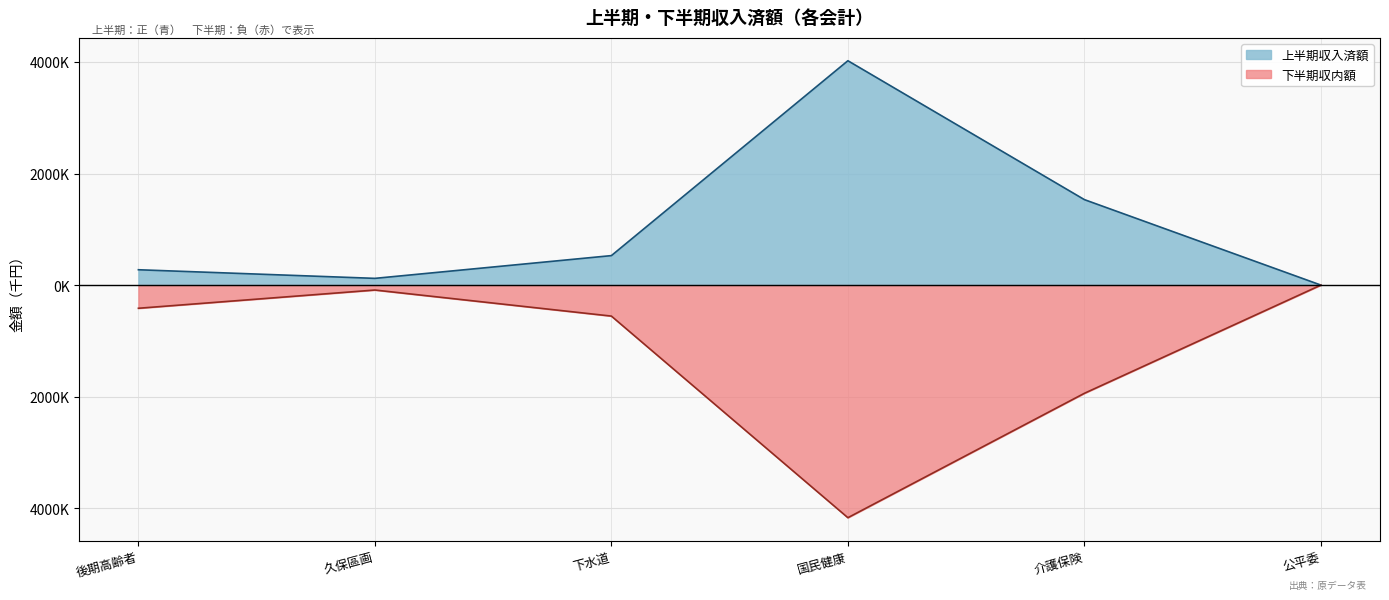

At which category is the sum across all series the highest?

久保區画